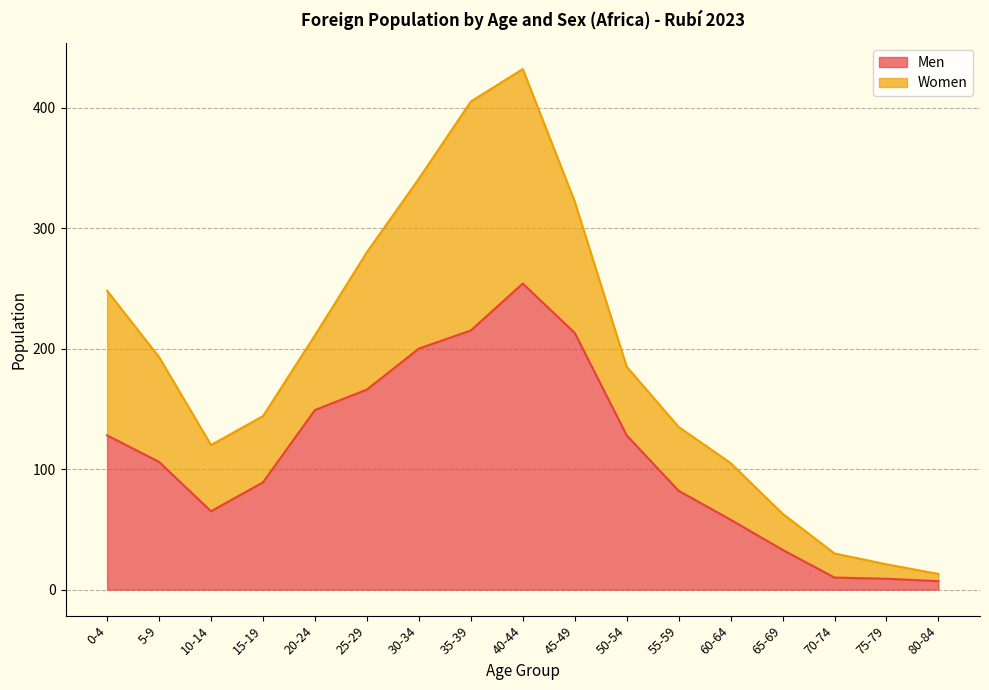

What is the maximum value for Men?

254